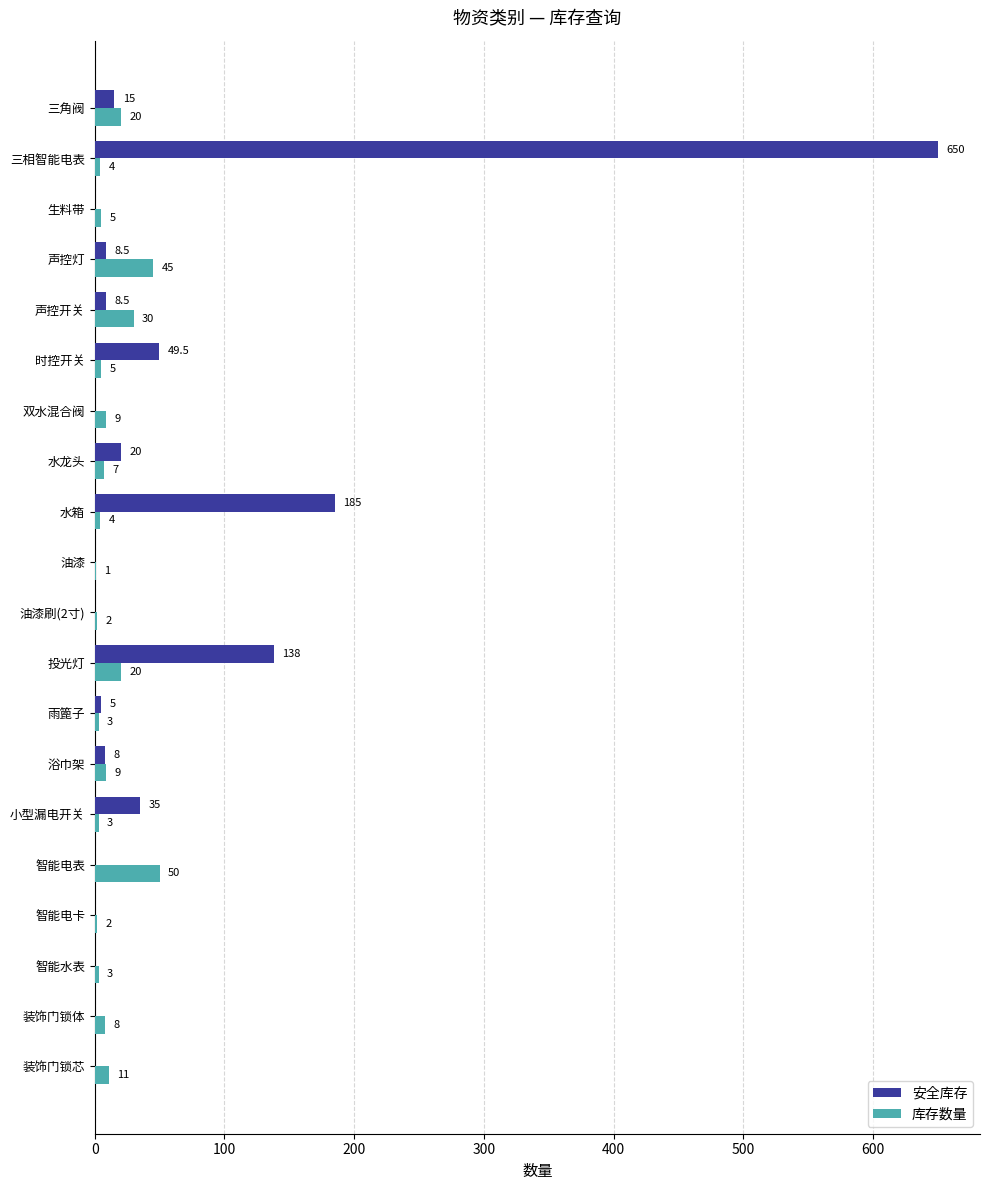

What is the sum of all 库存数量 values?

241.0